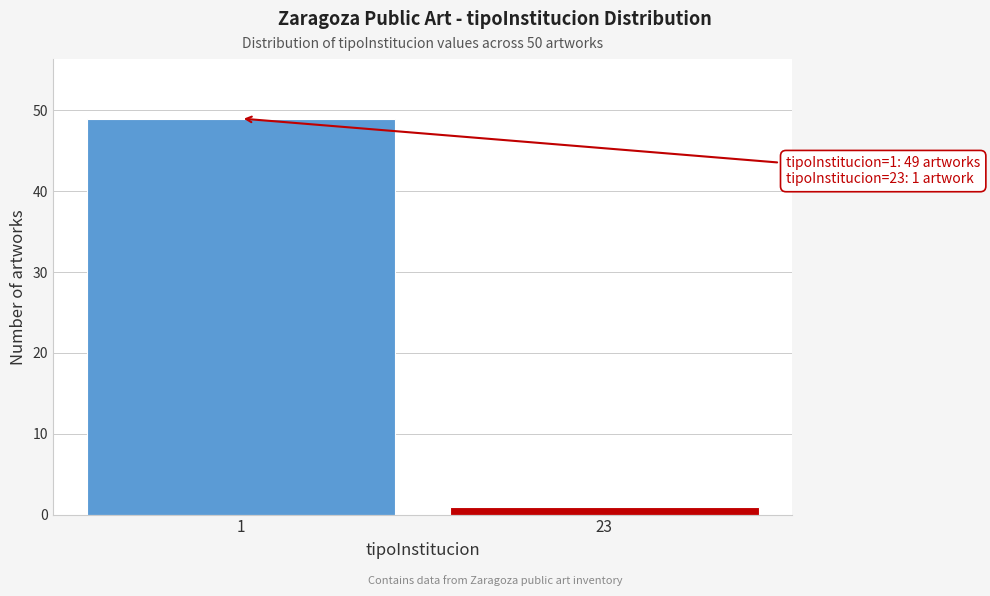

Reading right to left, extract all data points from this chart.

1	49